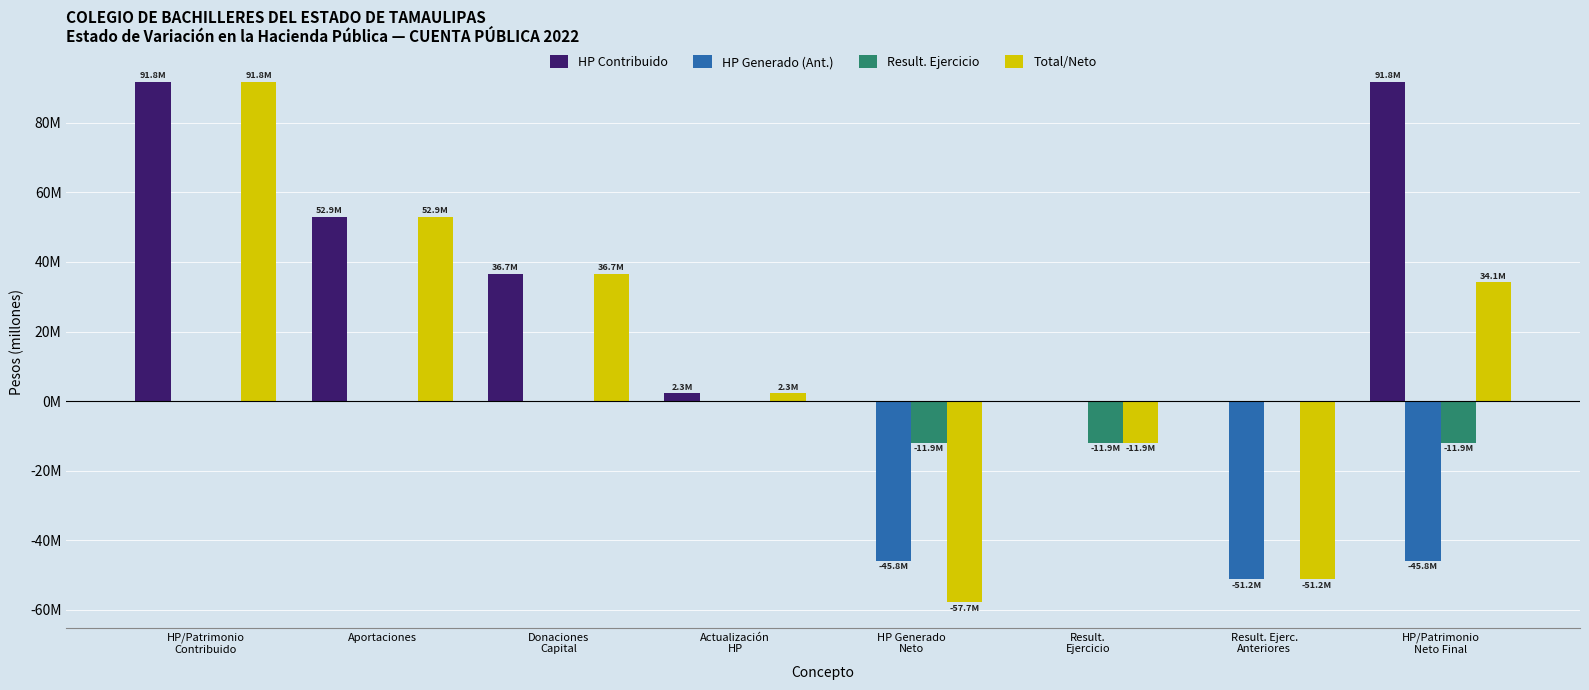

What is the difference between the HP Contribuido values at Donaciones
Capital and Result. Ejerc.
Anteriores?

36670802